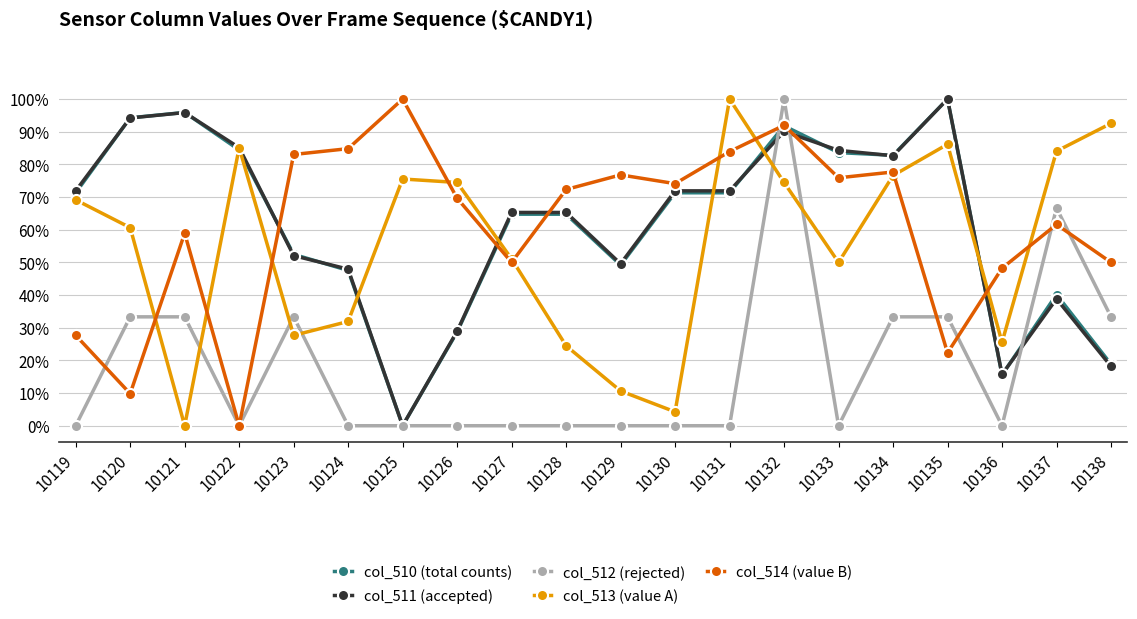

At 10121, list the series in order from largest to smallest.

col_510 (total counts), col_511 (accepted), col_514 (value B), col_512 (rejected), col_513 (value A)